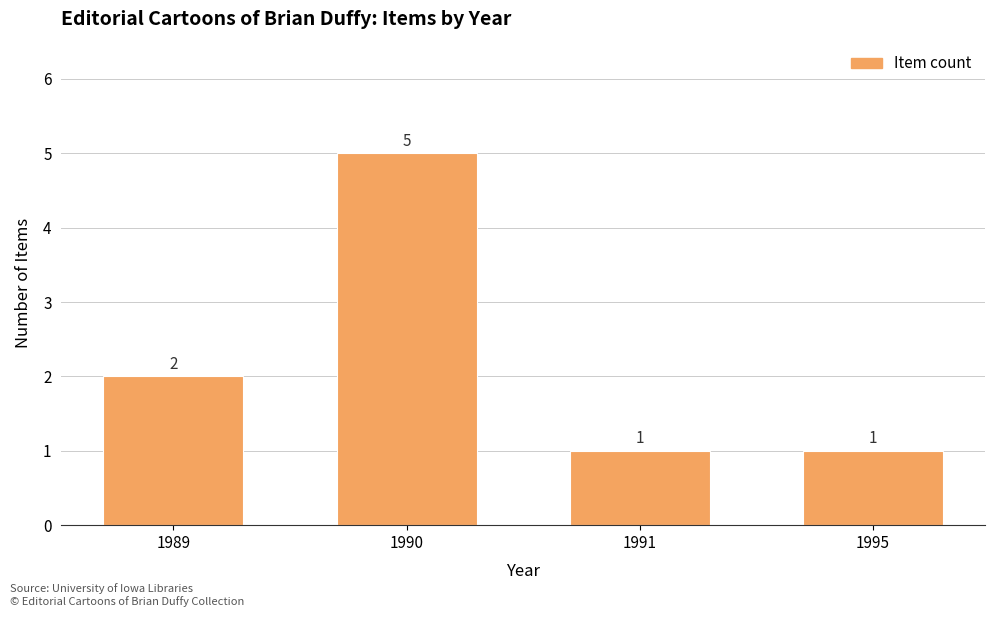

Between 1995 and 1990, which is larger?

1990